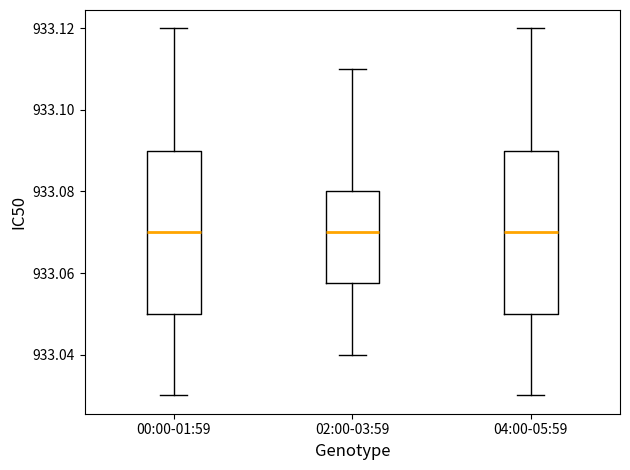

Reading left to right, read every box against the y-axis: the position of its median line, the range the box covers, and the ends of its whiskers. The values are not printed on the chart, so give them approximately, as read against the axis.

00:00-01:59: median 933.070, box 933.050 to 933.090, whiskers 933.030 to 933.120
02:00-03:59: median 933.070, box 933.058 to 933.080, whiskers 933.040 to 933.110
04:00-05:59: median 933.070, box 933.050 to 933.090, whiskers 933.030 to 933.120